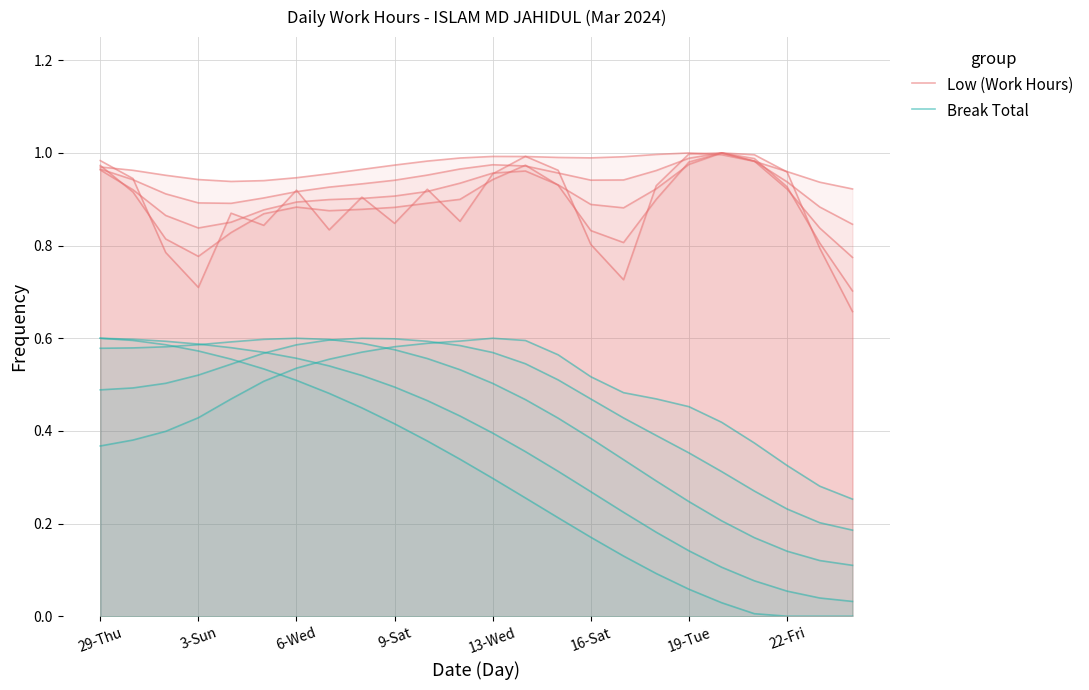

Rank the series by their maximum value, from lowest to highest.

Break Total, Low (Work Hours)